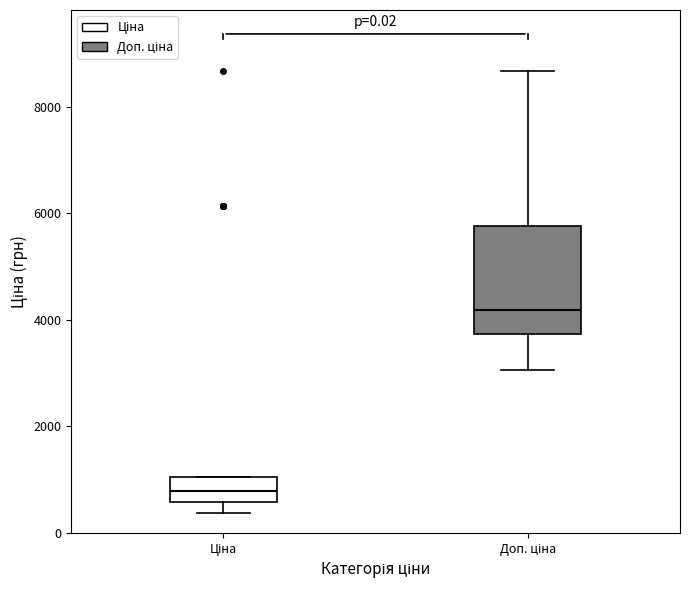

Which box's median line is the highest?

Доп. ціна